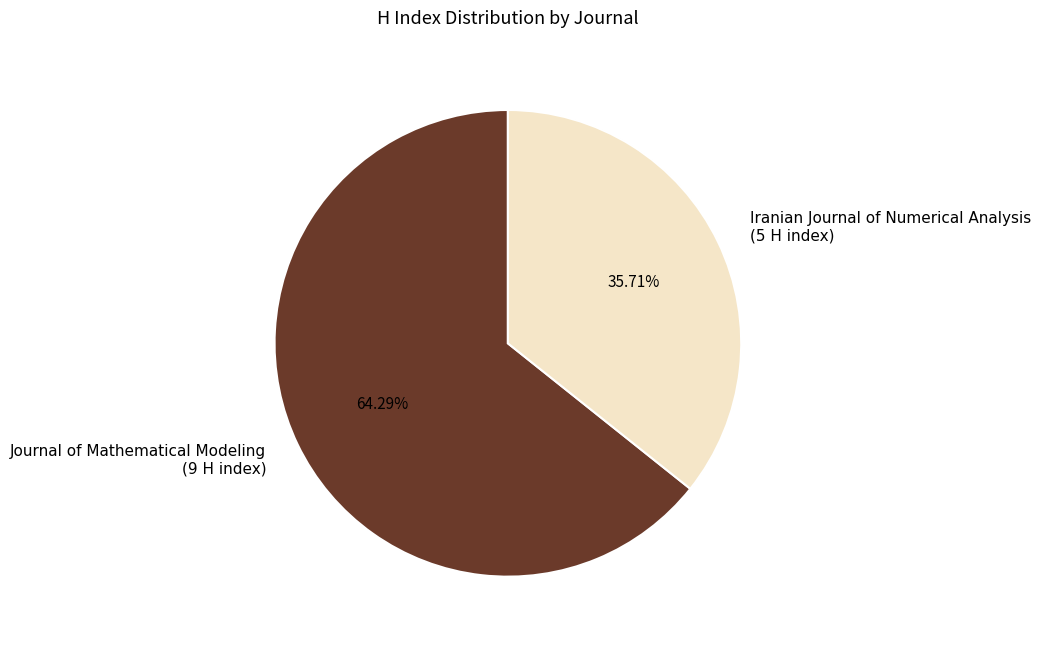

To the nearest percent, what percentage of the pie is Journal of Mathematical Modeling?

64%